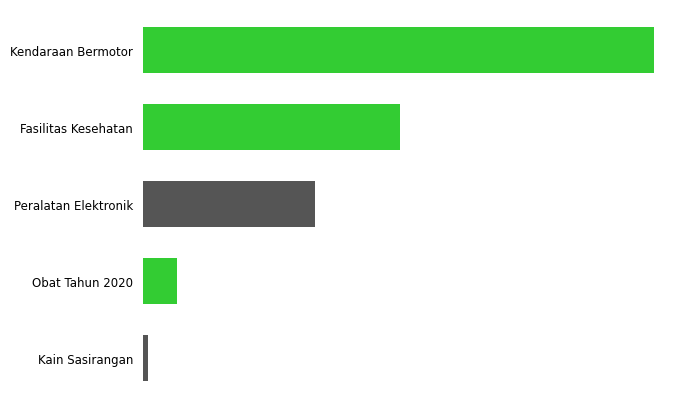

Rank the categories by value from highest to lowest.

Kendaraan Bermotor, Fasilitas Kesehatan, Peralatan Elektronik, Obat Tahun 2020, Kain Sasirangan